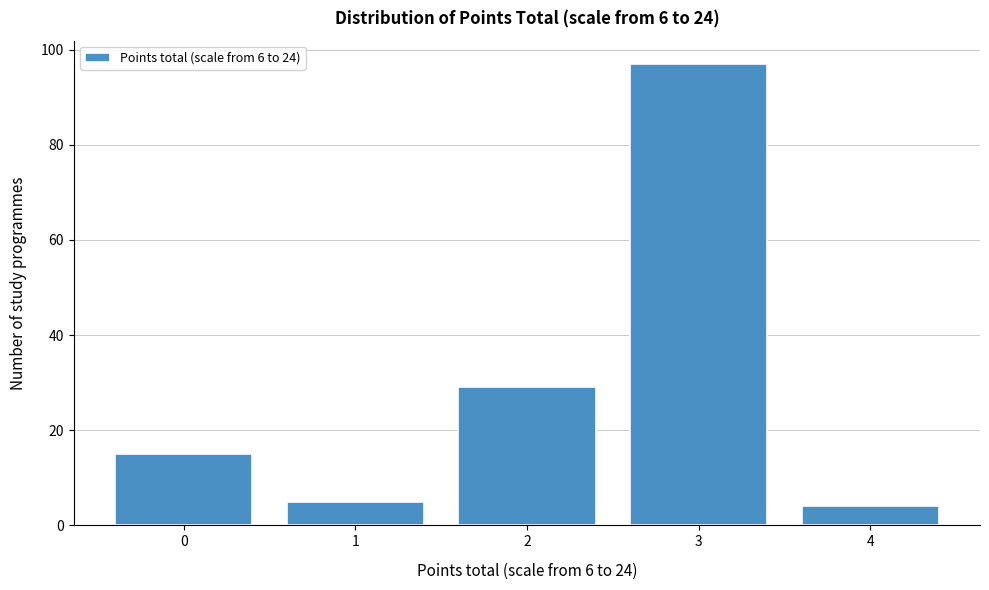

Reading left to right, list all the values displayed in this chart.

15	5	29	97	4